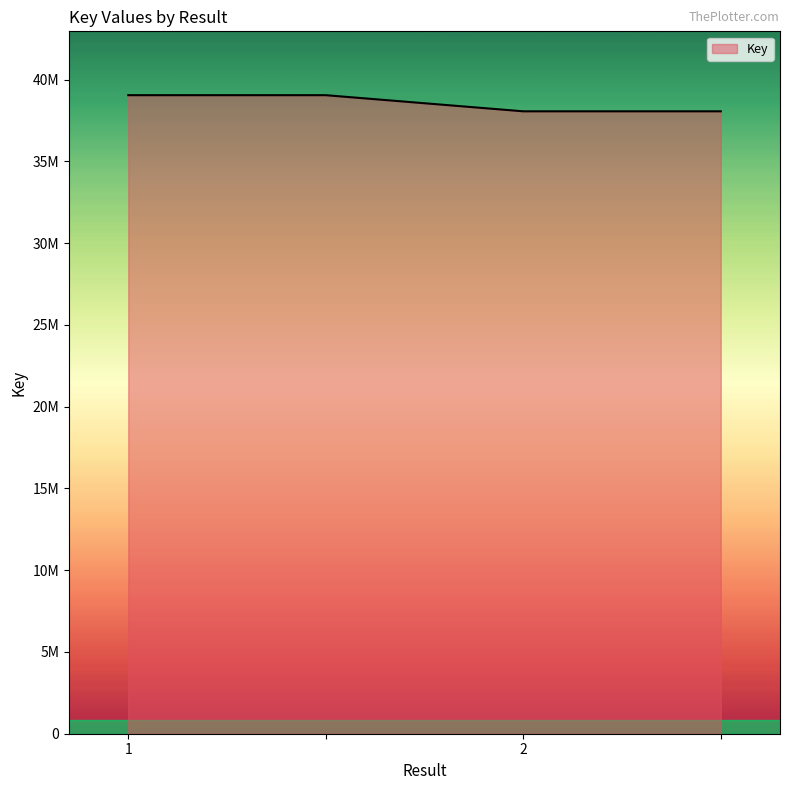

Count the values in the range 38062724 to 39048722.

4